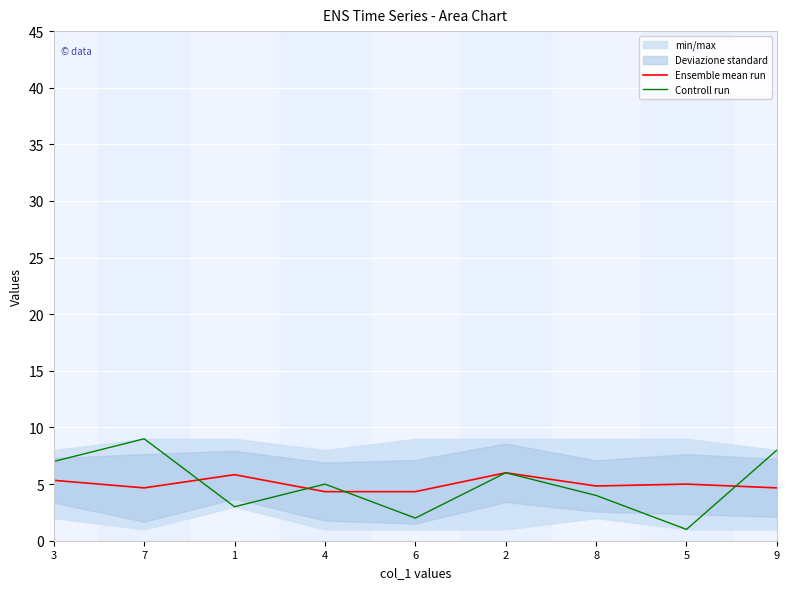

What is the spread (max minus min) of values at 6?

2.3